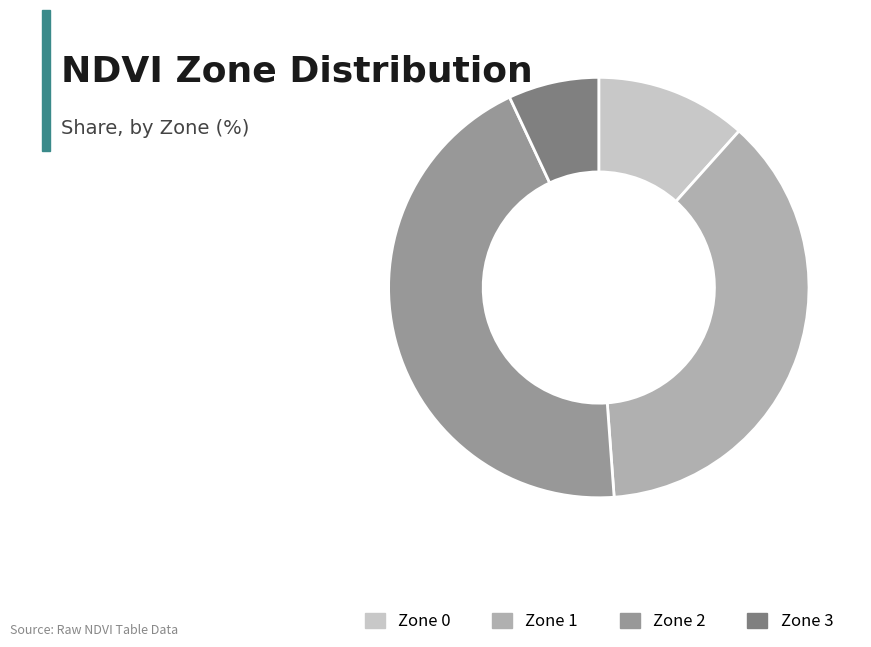

Do Zone 3 and Zone 2 together represent more than half of the pie?

Yes